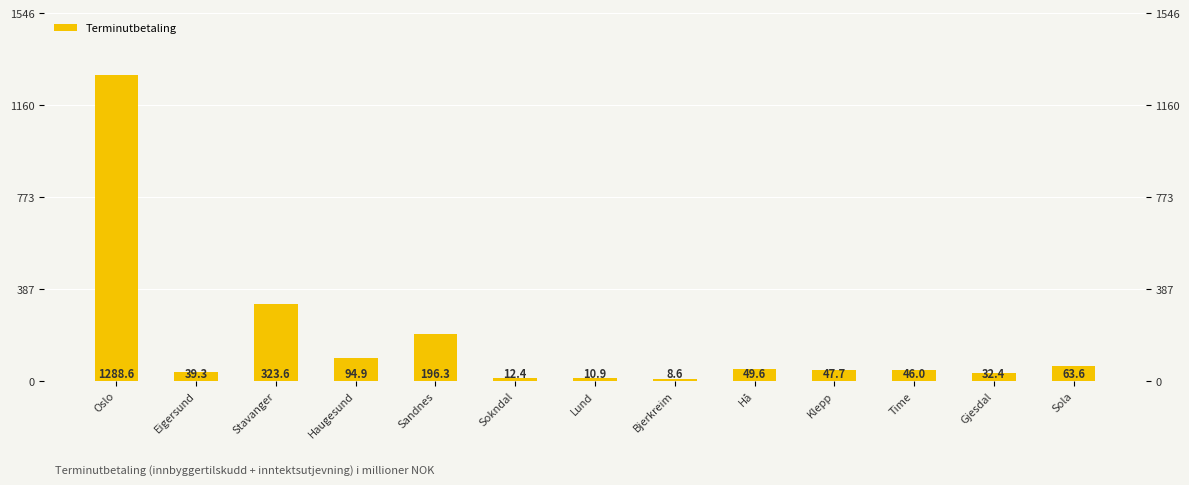

Reading left to right, transcribe all the data shown in this chart.

1288.6	39.3	323.6	94.9	196.3	12.4	10.9	8.6	49.6	47.7	46.0	32.4	63.6